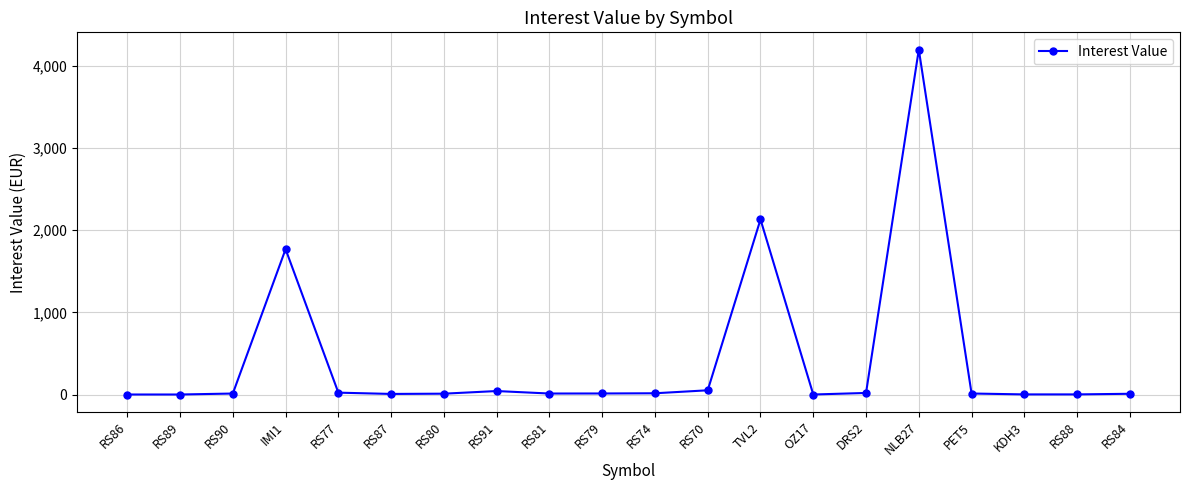

What is the value of the 7th point from the left?

10.0